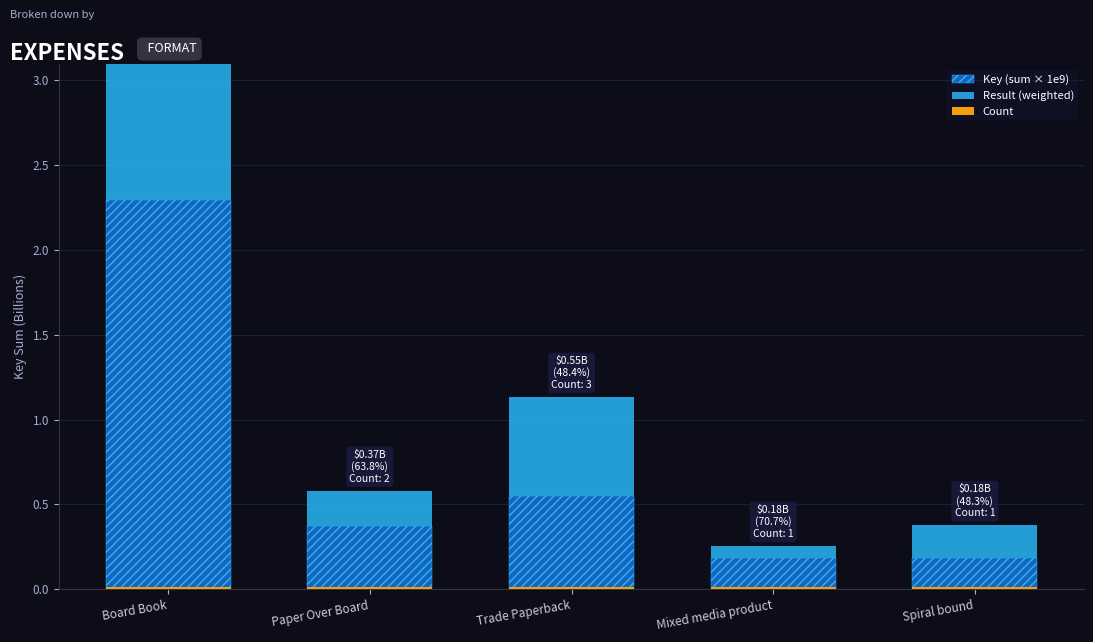

What are all the series names shown in the legend?

Key (sum × 1e9), Result (weighted), Count